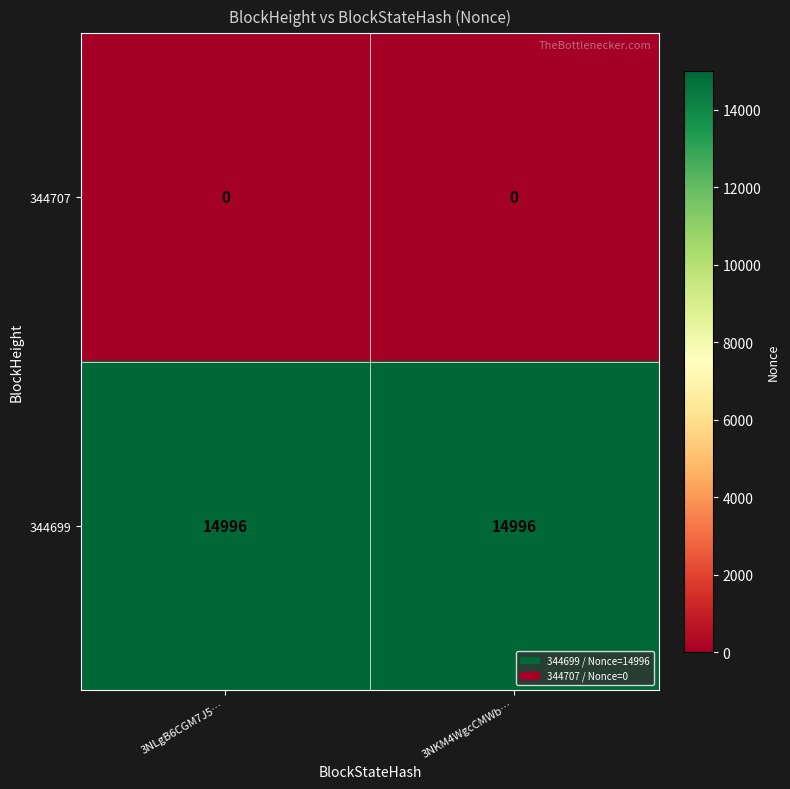

What is the spread (max minus min) of values at 3NKM4WgcCMWb…?

14996